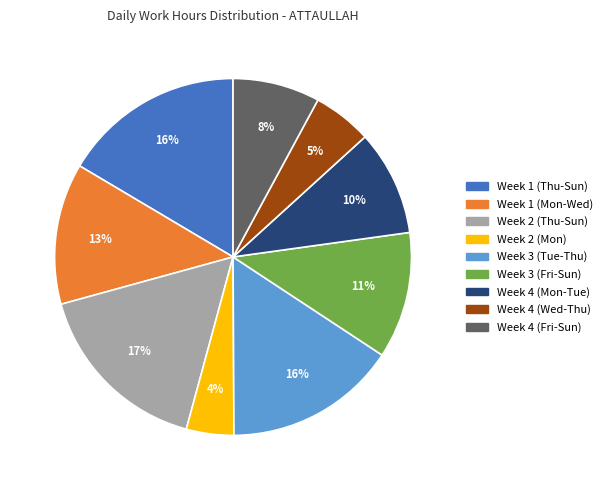

Is there a majority slice in this chart?

No